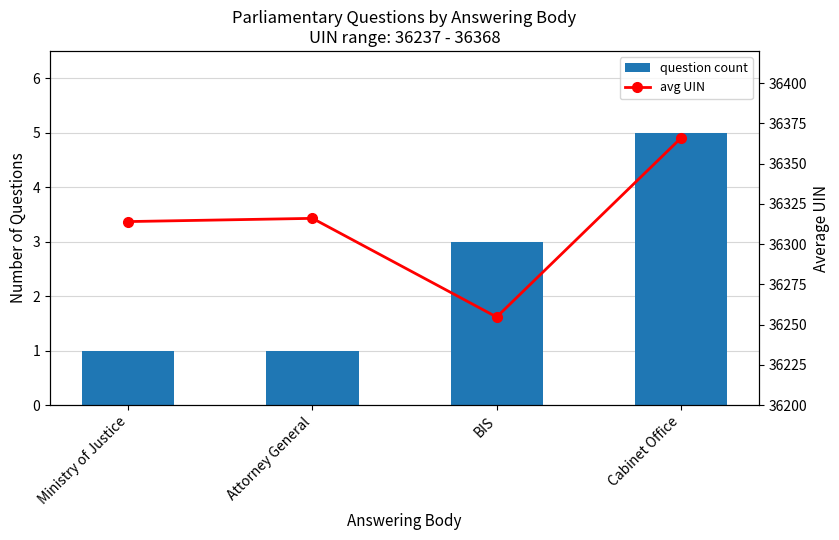

The avg UIN series shows 10149.9 at Ministry of Justice. True or false?

False